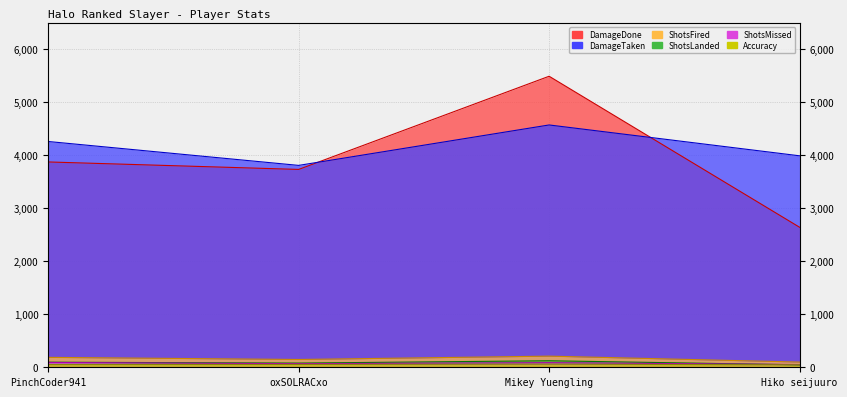

What is the maximum value shown in the chart?

5491.0